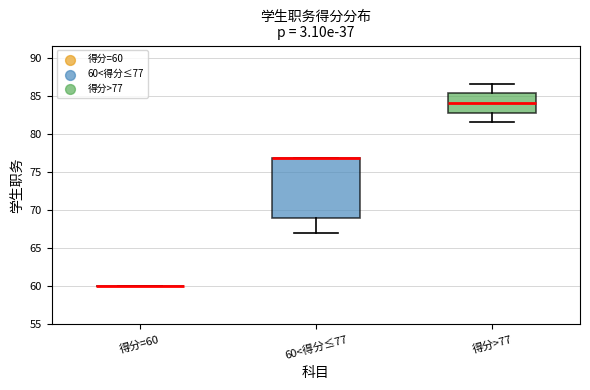

Reading left to right, read every box against the y-axis: the position of its median line, the range the box covers, and the ends of its whiskers. The values are not printed on the chart, so give them approximately, as read against the axis.

得分=60: box collapsed to a line at 60.0, whiskers 60.0 to 60.0
60<得分≤77: median 77.0 (drawn on the box's upper edge), box 69.0 to 77.0, whiskers 67.0 to 77.0
得分>77: median 84.0, box 83.0 to 85.5, whiskers 81.5 to 86.5